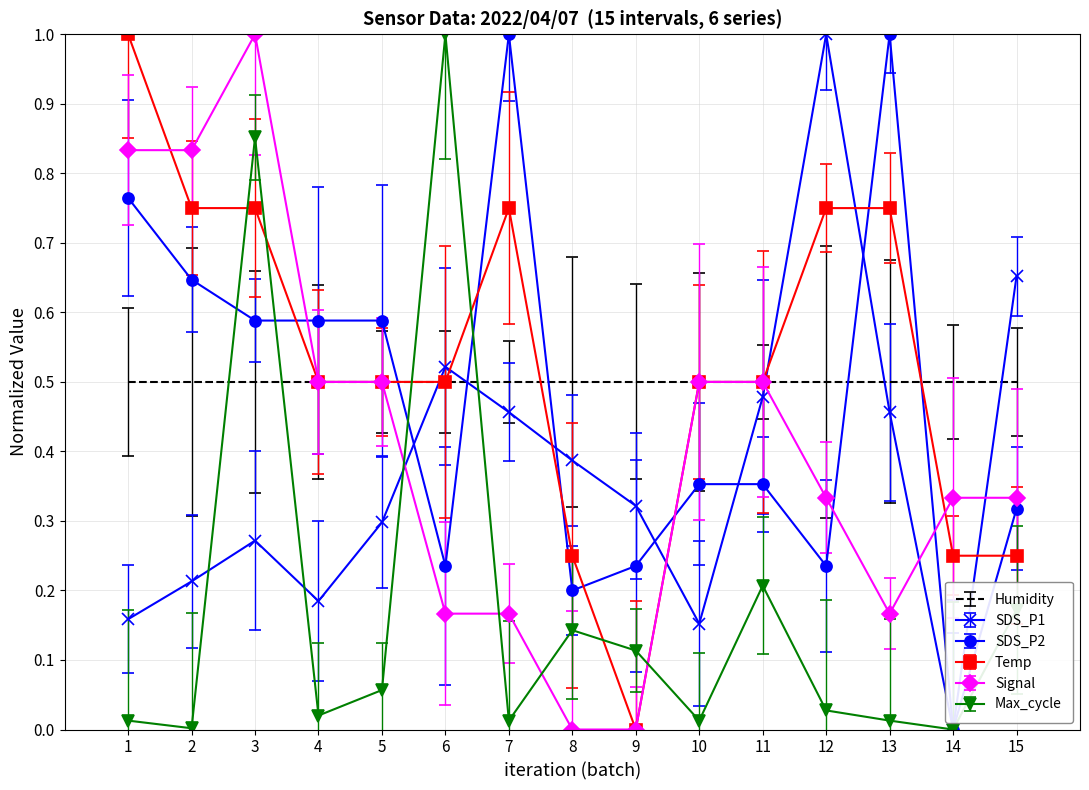

True or false: Signal has a value of 0.3 at 14.

True